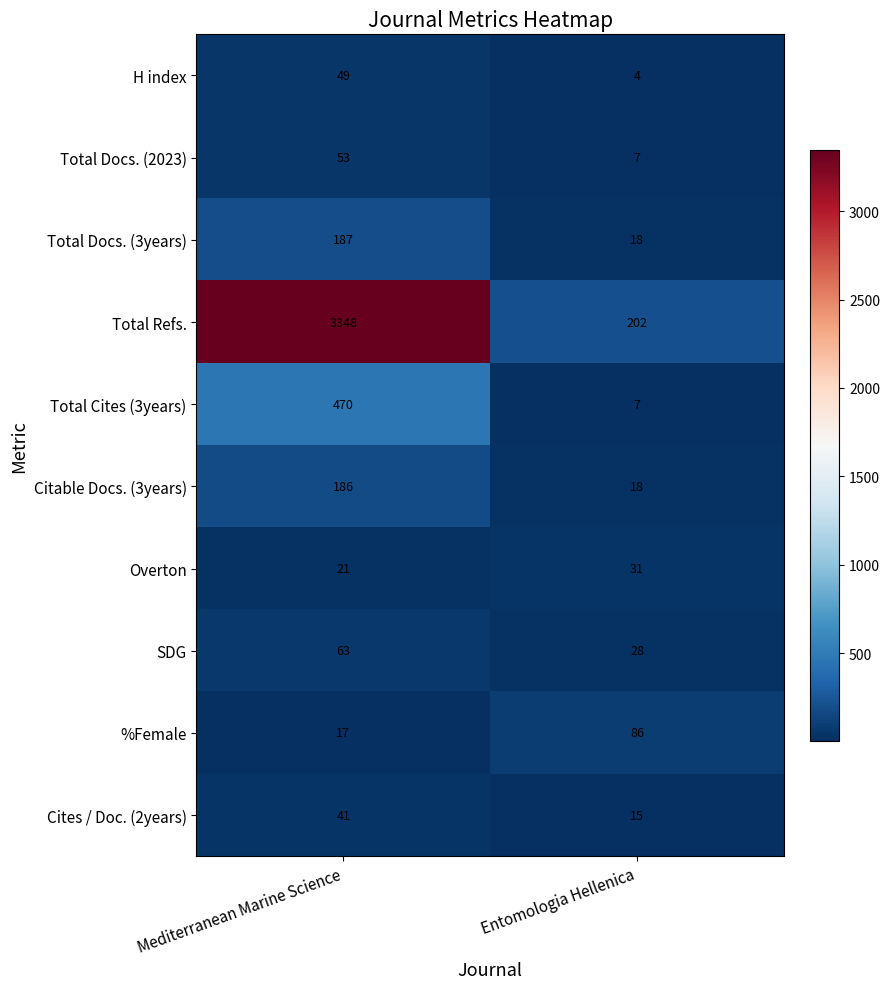

List the series in order of their peak value, lowest first.

Overton, Cites / Doc. (2years), H index, Total Docs. (2023), SDG, %Female, Citable Docs. (3years), Total Docs. (3years), Total Cites (3years), Total Refs.